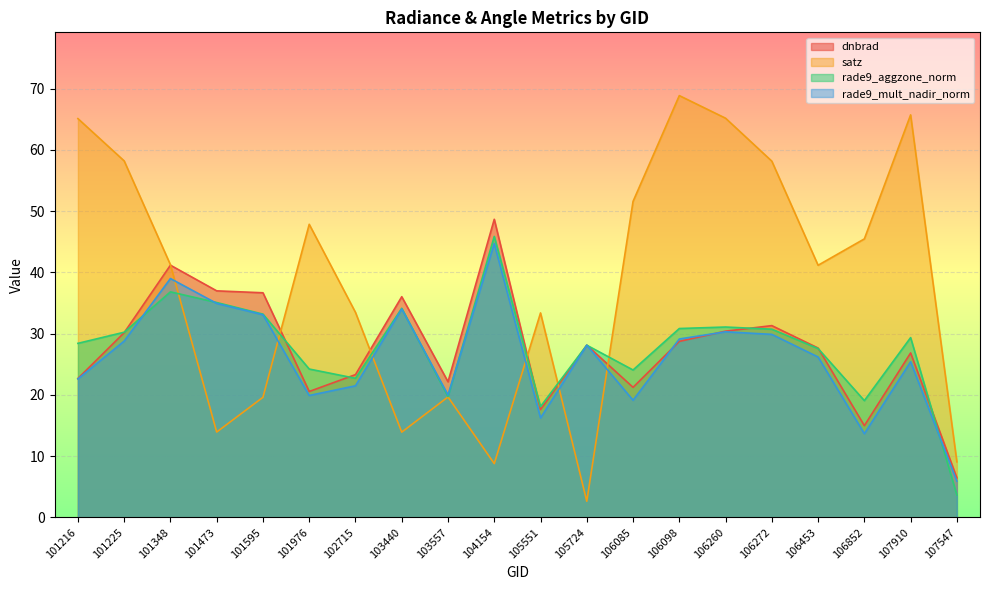

Which has a higher value, 104154 or 105551?

104154